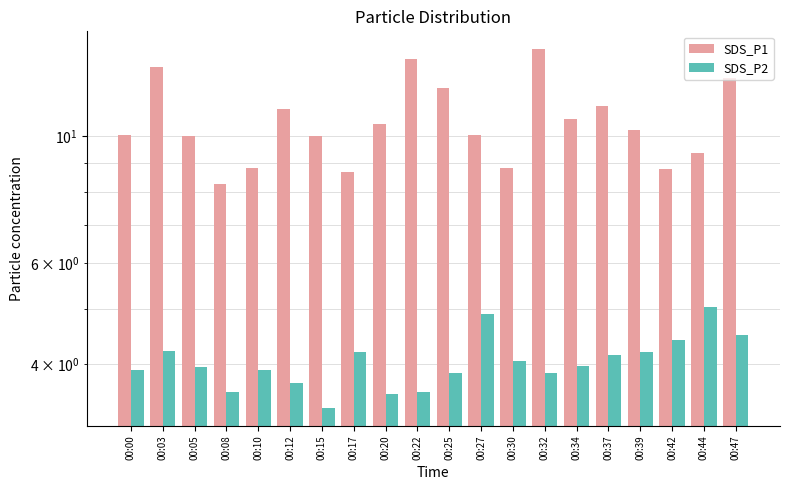

Is it true that SDS_P1 equals 16.0 at 00:20?

False